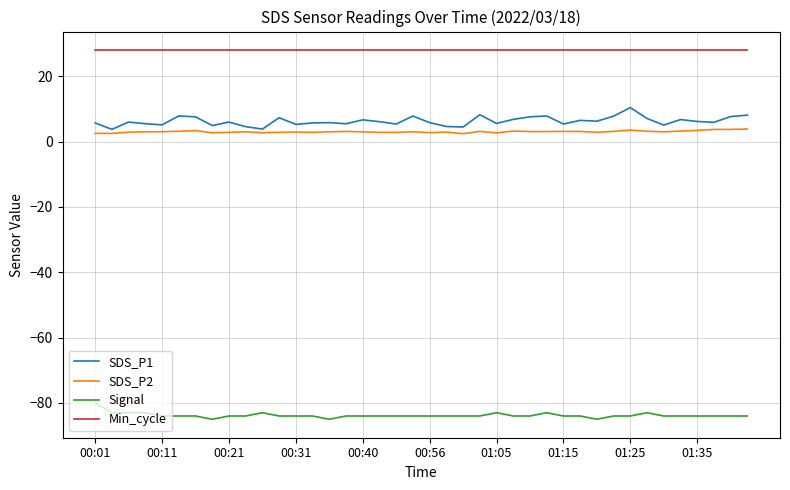

Rank the series by their maximum value, from highest to lowest.

Min_cycle, SDS_P1, SDS_P2, Signal